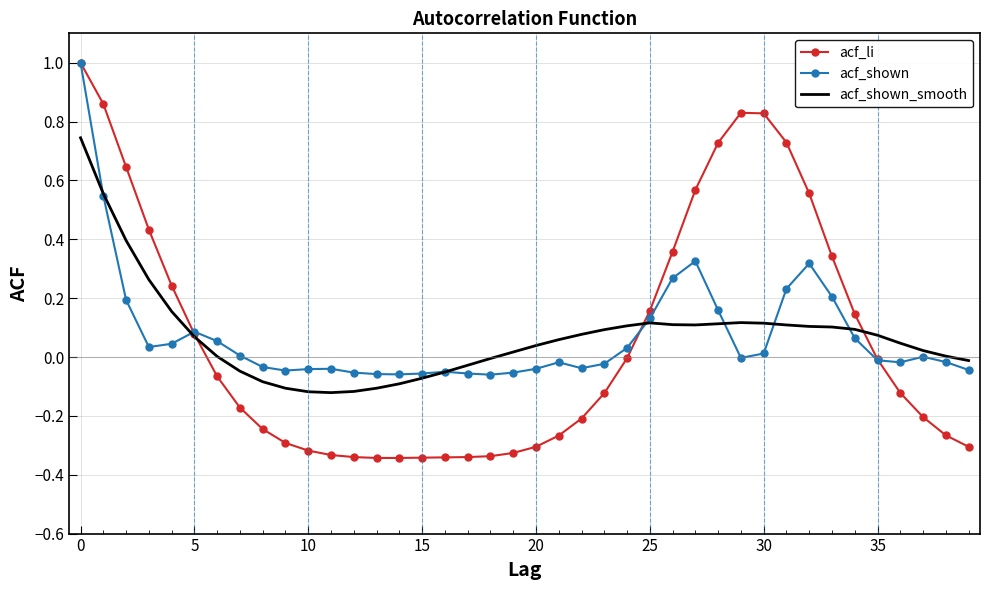

Which series has the widest spread of values?

acf_li